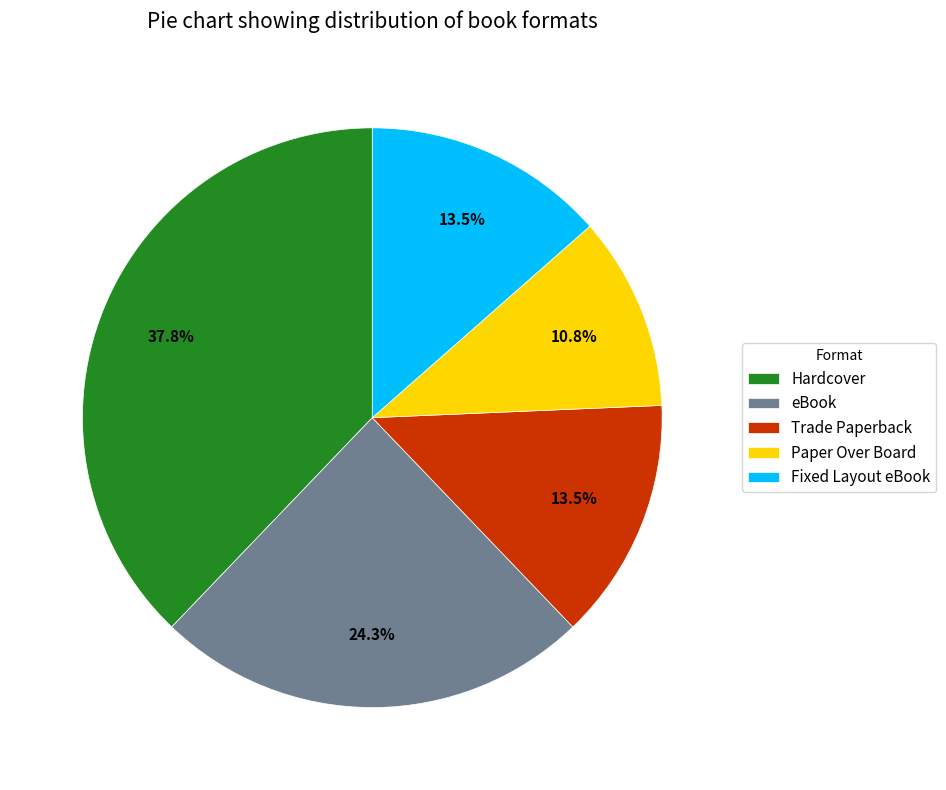

What is the ratio of the value at Trade Paperback to the value at Paper Over Board?

1.2